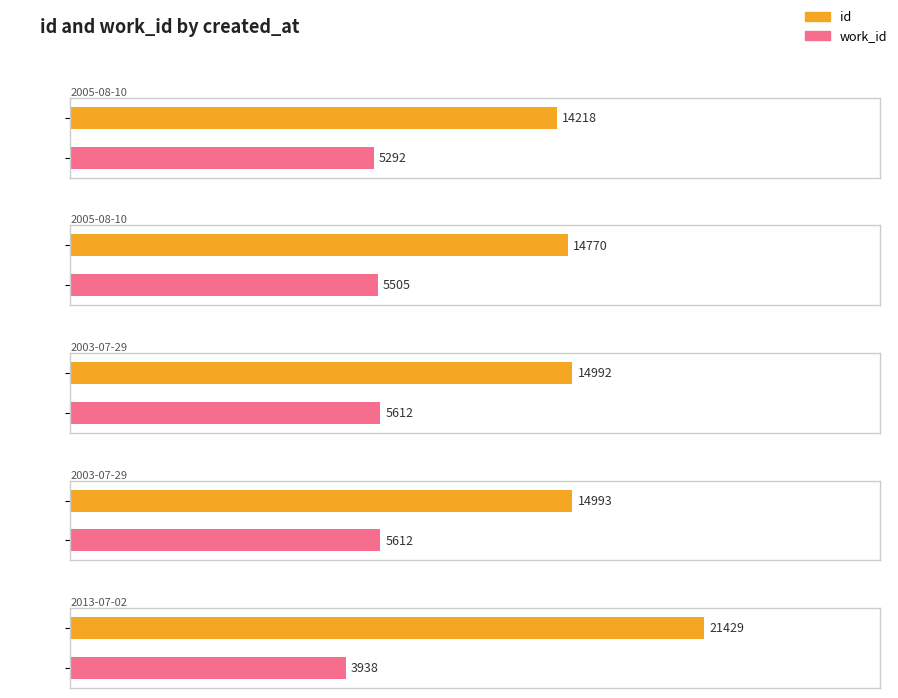

What is the spread (max minus min) of values at 2005-08-10?

8926